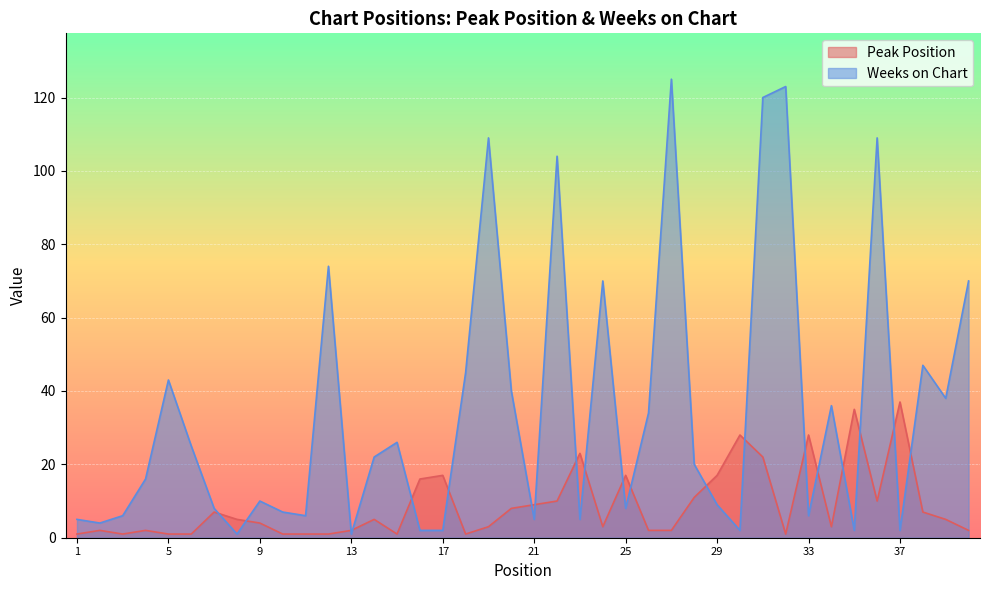

At which category does Peak Position reach its first local peak?

2